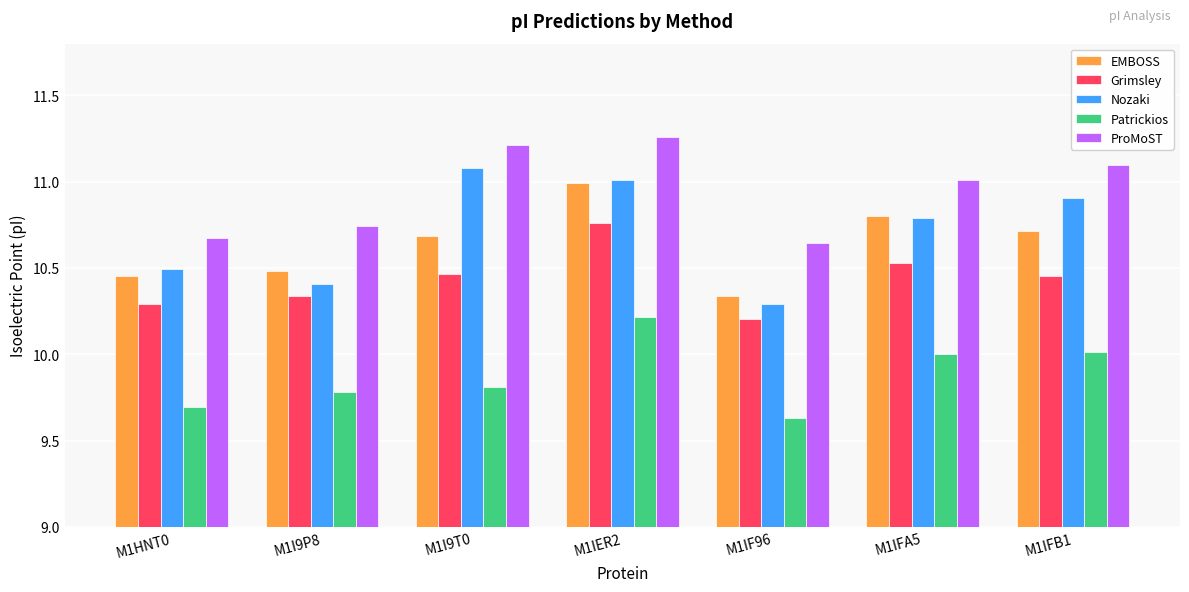

The Nozaki series shows 4.9 at M1IFB1. True or false?

False